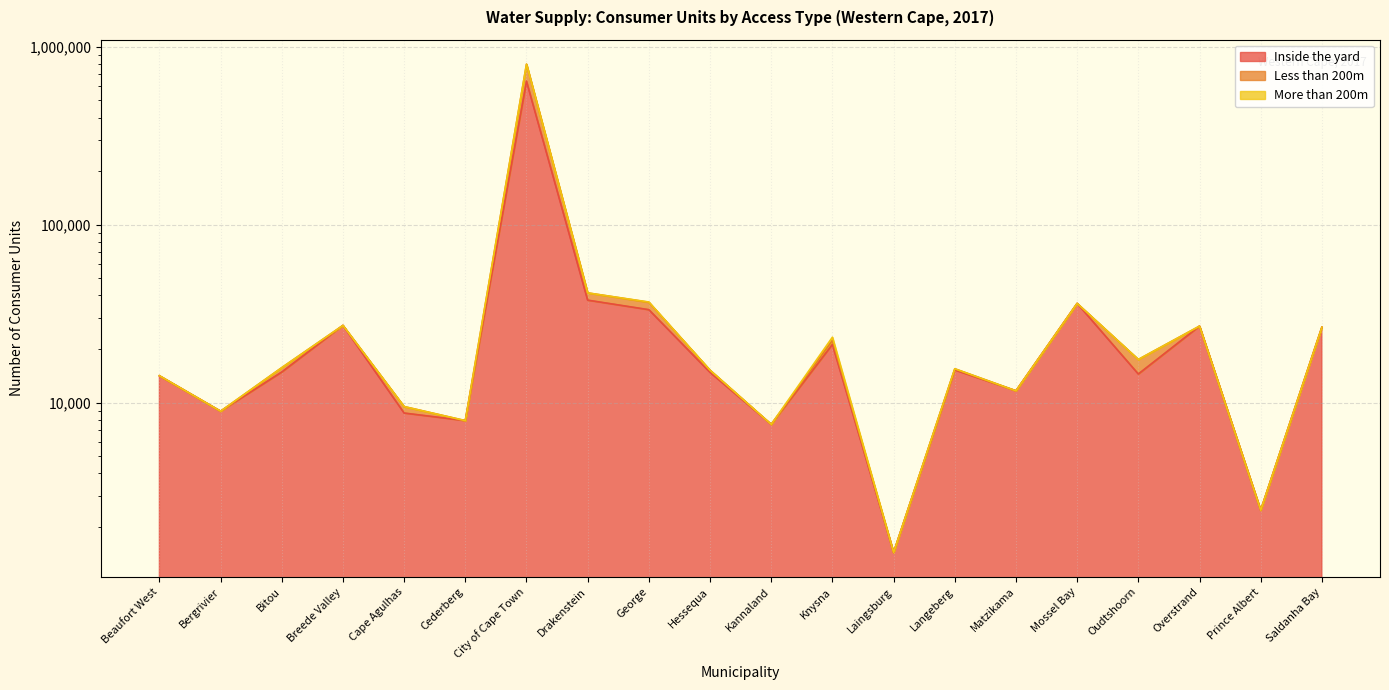

True or false: Less than 200m has a value of 22345 at Knysna.

True